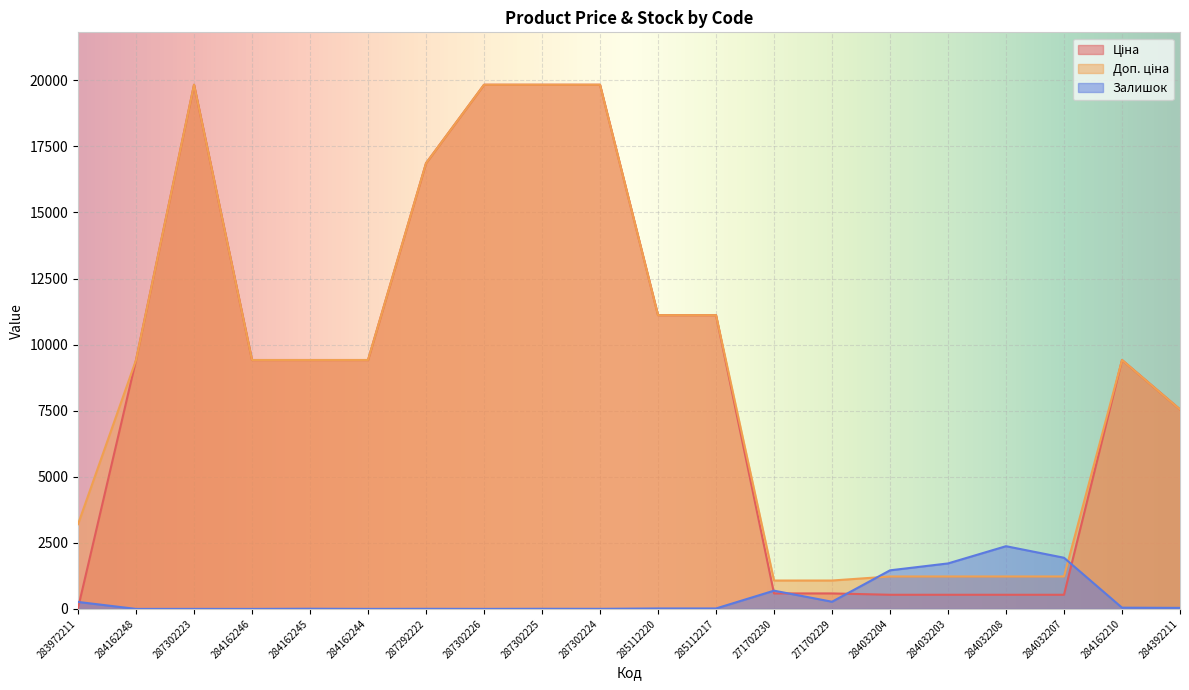

Reading left to right, what are all the values shown in this chart?

Ціна: 283972211=32.0	284162248=9416.9	287302223=19831.1	284162246=9416.9	284162245=9416.9	284162244=9416.9	287292222=16863.2	287302226=19831.1	287302225=19831.1	287302224=19831.1	285112220=11113.6	285112217=11113.6	271702230=586.0	271702229=586.0	284032204=535.4	284032203=535.4	284032208=535.4	284032207=535.4	284162210=9416.9	284392211=7545.9
Доп. ціна: 283972211=3205.0	284162248=9416.9	287302223=19831.1	284162246=9416.9	284162245=9416.9	284162244=9416.9	287292222=16863.2	287302226=19831.1	287302225=19831.1	287302224=19831.1	285112220=11113.6	285112217=11113.6	271702230=1074.5	271702229=1074.5	284032204=1227.2	284032203=1227.2	284032208=1227.2	284032207=1227.2	284162210=9416.9	284392211=7545.9
Залишок: 283972211=264.0	284162248=0.0	287302223=1.0	284162246=0.0	284162245=7.0	284162244=1.0	287292222=4.0	287302226=1.0	287302225=5.0	287302224=3.0	285112220=17.0	285112217=17.0	271702230=690.0	271702229=272.0	284032204=1460.0	284032203=1721.0	284032208=2373.0	284032207=1936.0	284162210=47.0	284392211=39.0